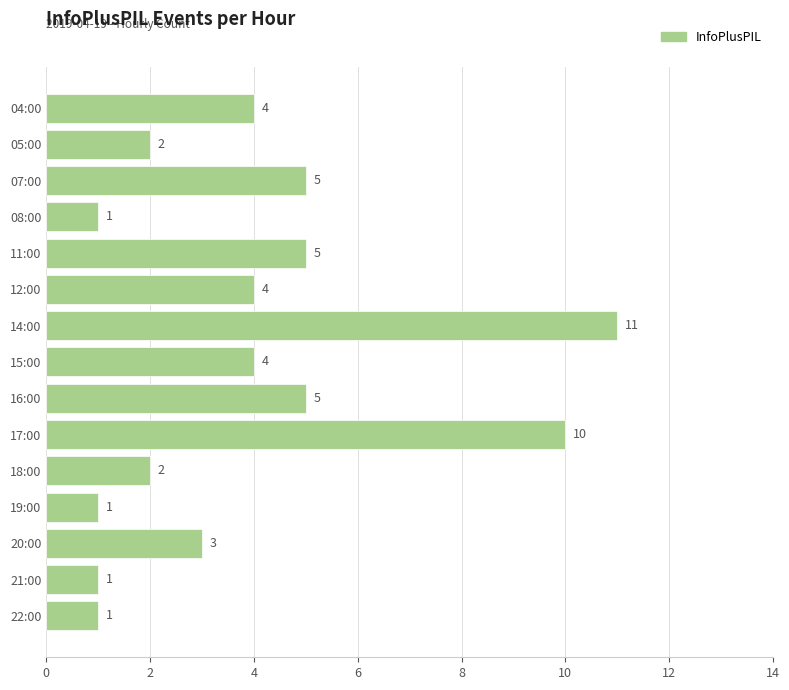

Reading top to bottom, what are all the values shown in this chart?

4	2	5	1	5	4	11	4	5	10	2	1	3	1	1